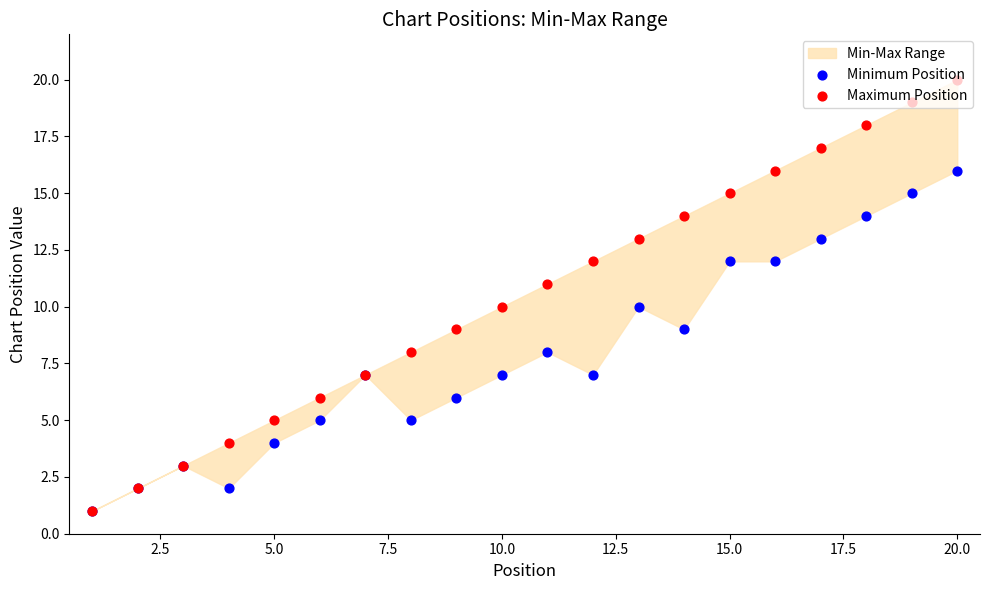

Which series contains the highest Y value?

Maximum Position